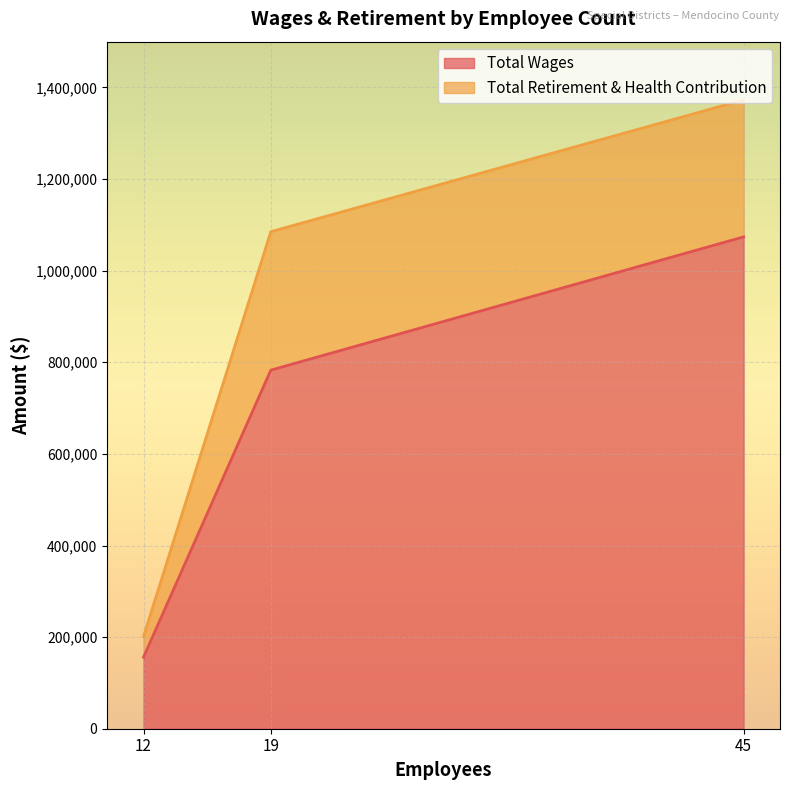

The Total Wages series shows 156192 at 12. True or false?

True